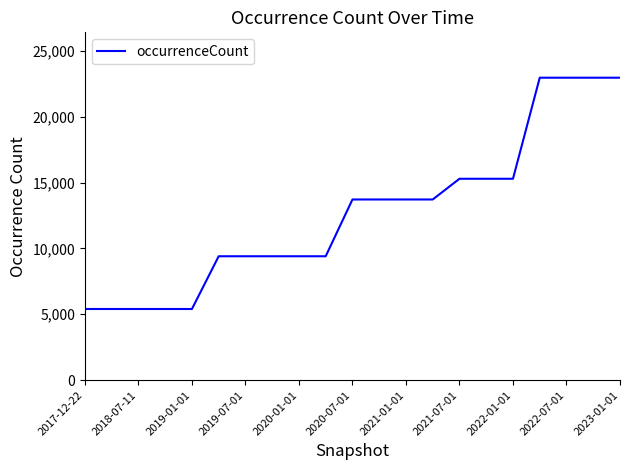

What is the difference between the maximum and minimum values?

17556